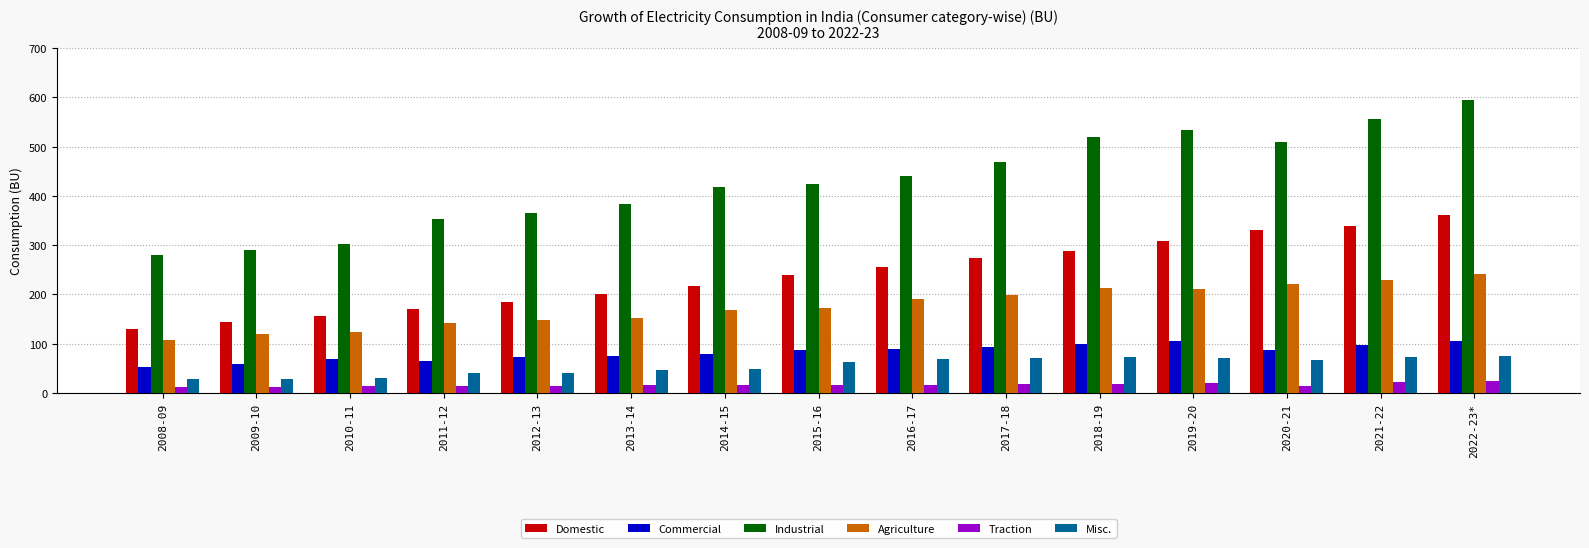

The value of Industrial at 2011-12 is 352.3. True or false?

True